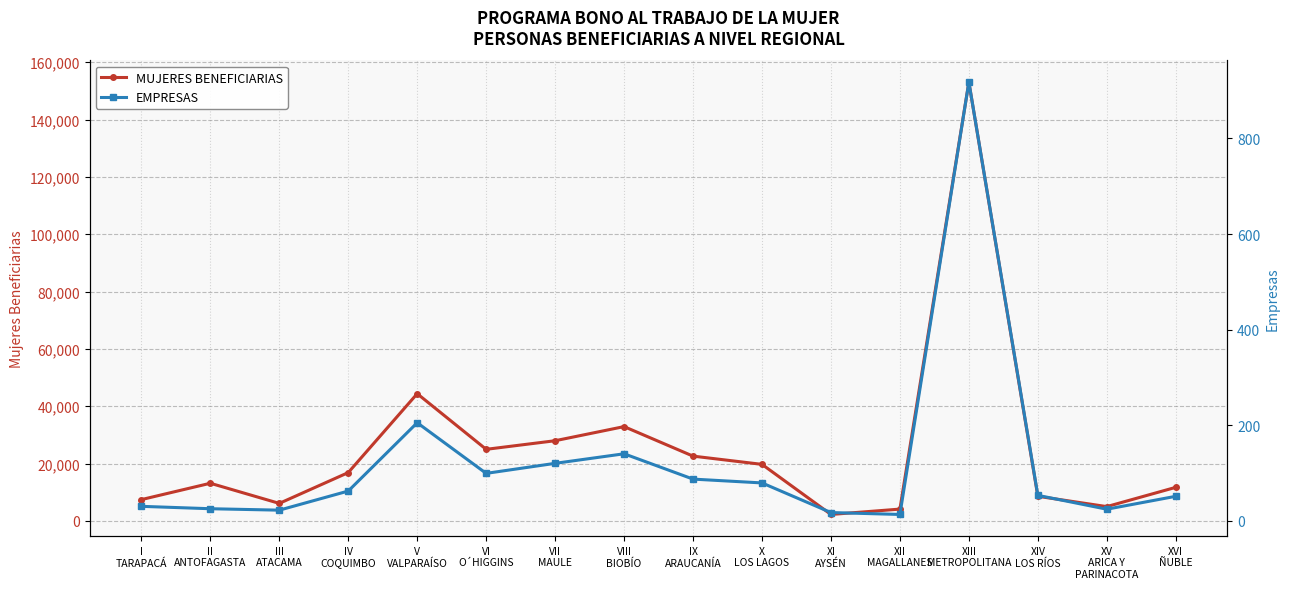

What is the value of the MUJERES BENEFICIARIAS point at the 4th from the left?

16846